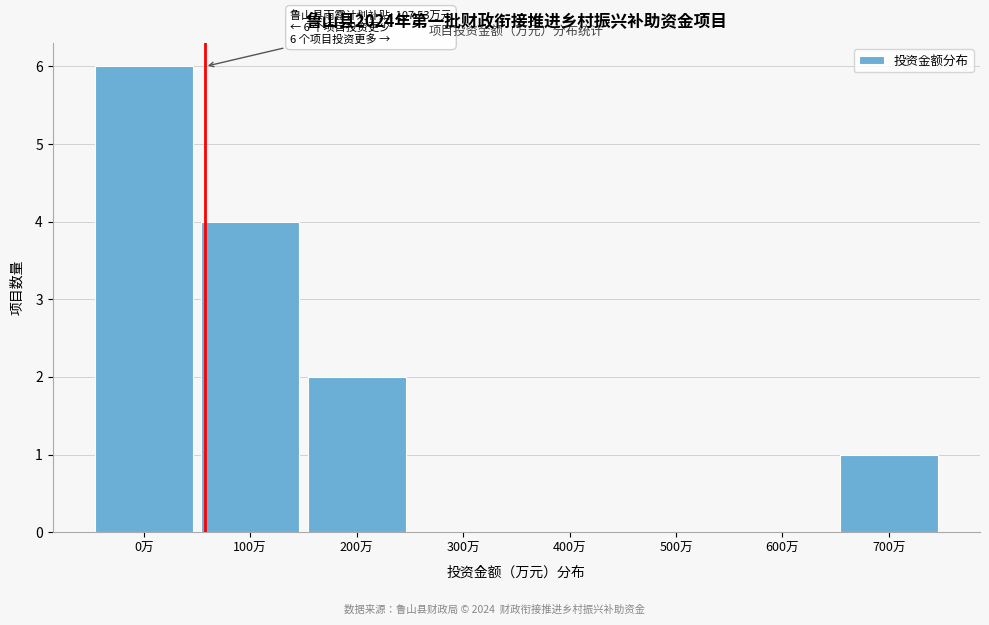

Reading left to right, transcribe all the data shown in this chart.

0万=6	100万=4	200万=2	300万=0	400万=0	500万=0	600万=0	700万=1